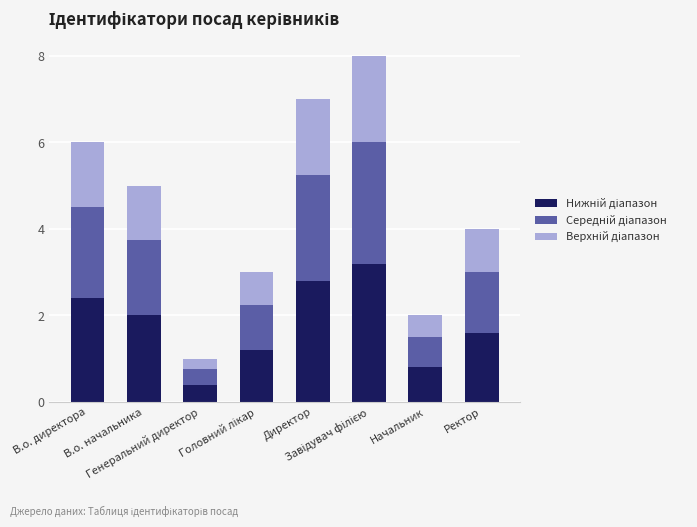

Are the bars grouped side by side (vs. stacked)?

No